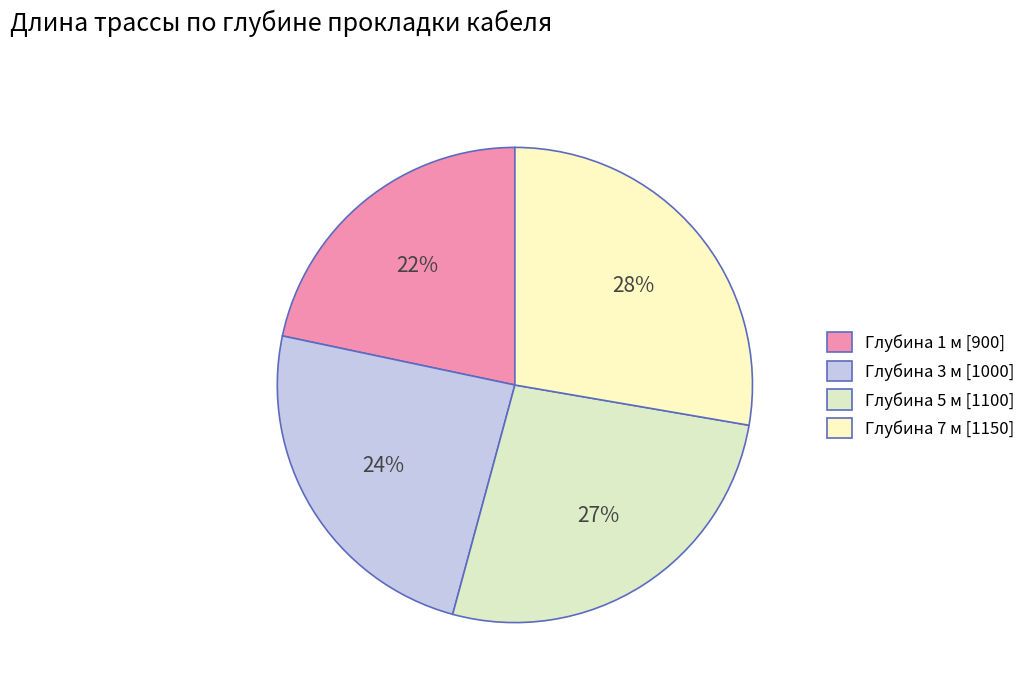

Count the number of slices in the pie.

4